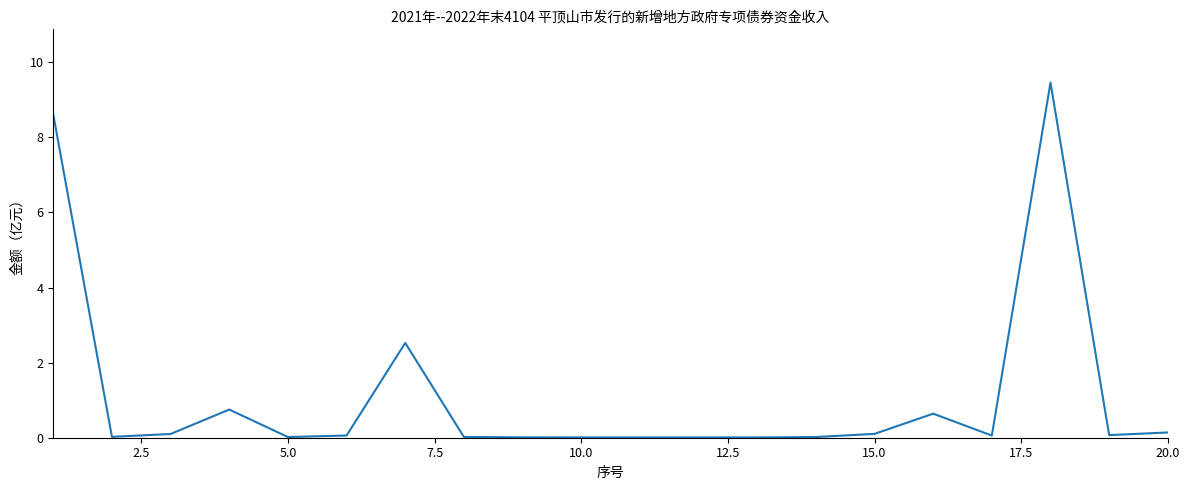

Is this an area chart (filled region under the line)?

No